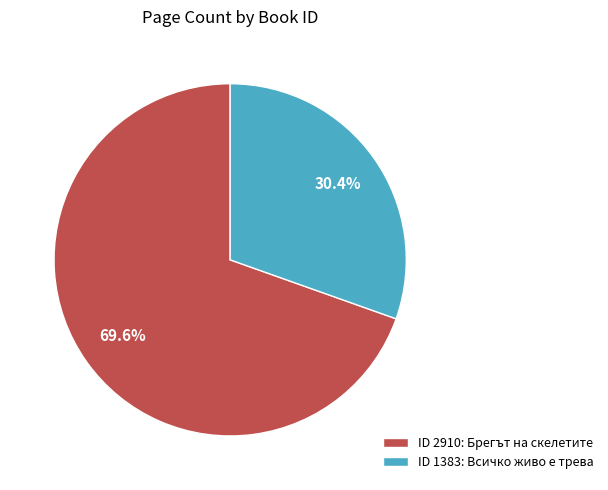

Combined, do ID 1383: Всичко живо е трева and ID 2910: Брегът на скелетите account for over 50%?

Yes